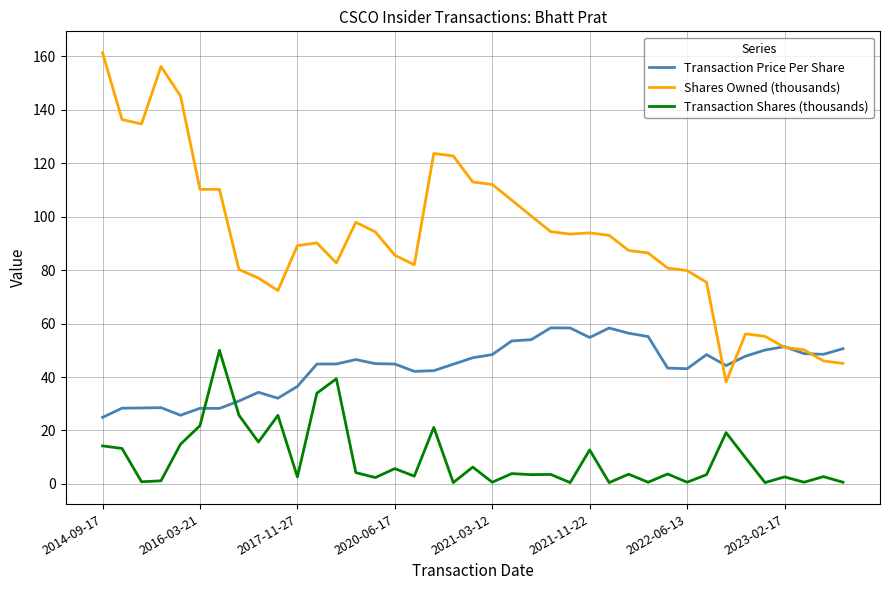

List the series in order of their peak value, lowest first.

Transaction Shares (thousands), Transaction Price Per Share, Shares Owned (thousands)